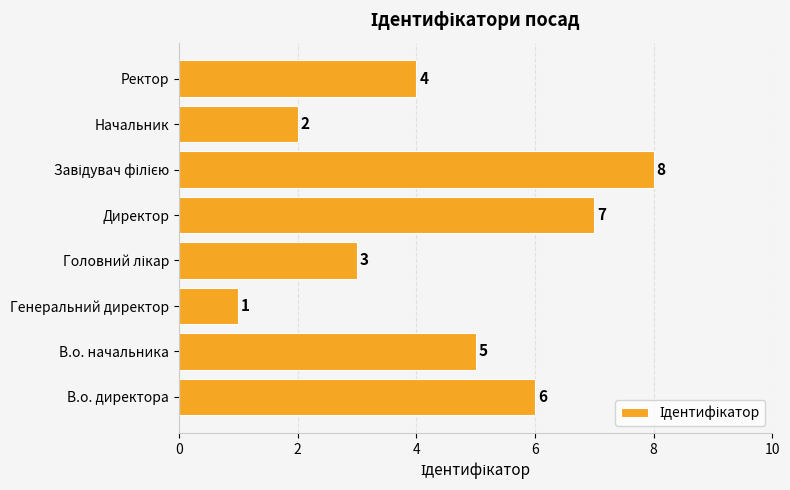

Count the number of categories in the chart.

8